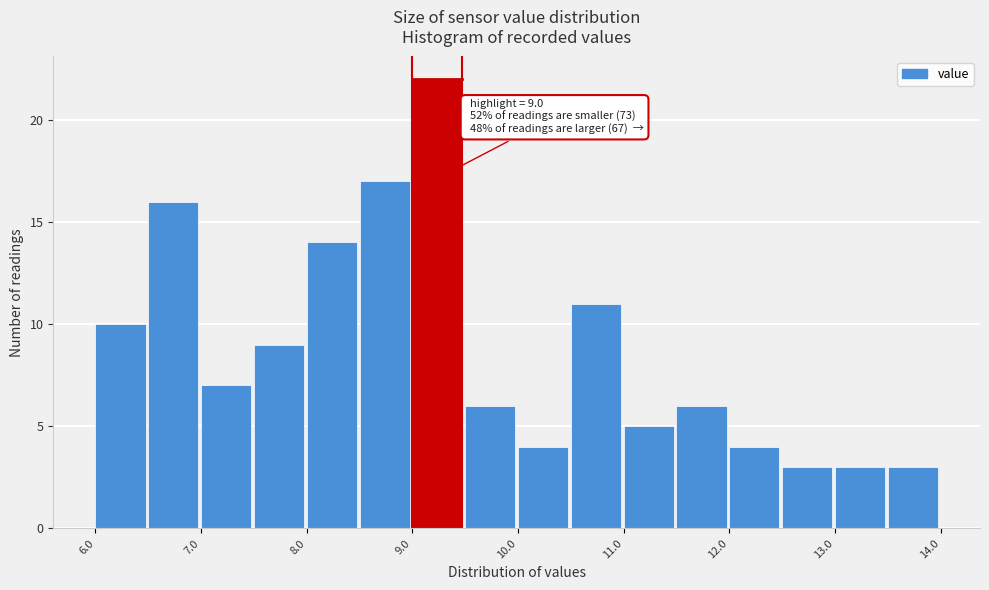

Which range on the x-axis has the tallest bar?

9.0 to 9.5